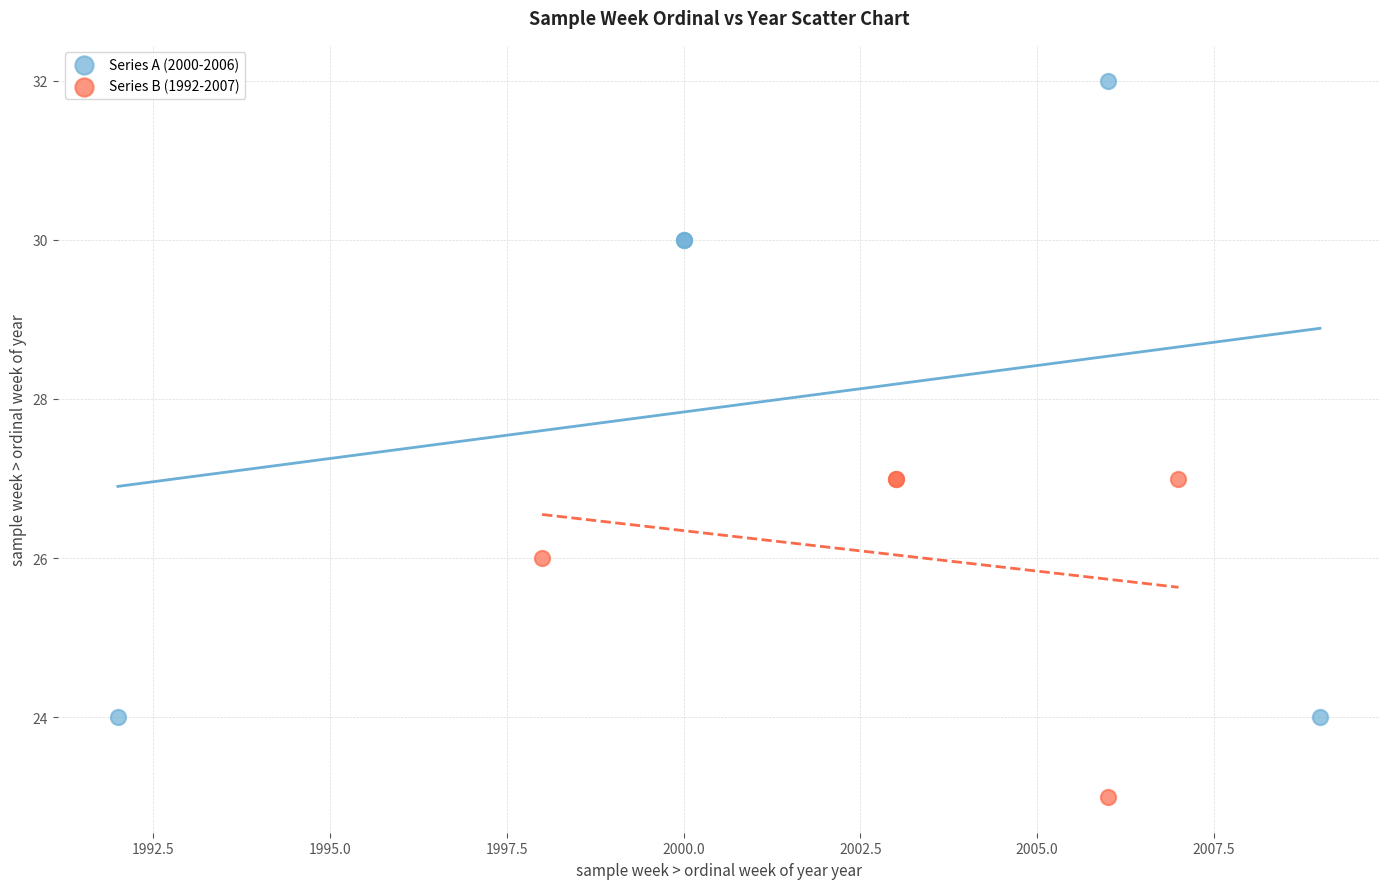

Which series reaches the maximum Y coordinate?

Series A (2000-2006)